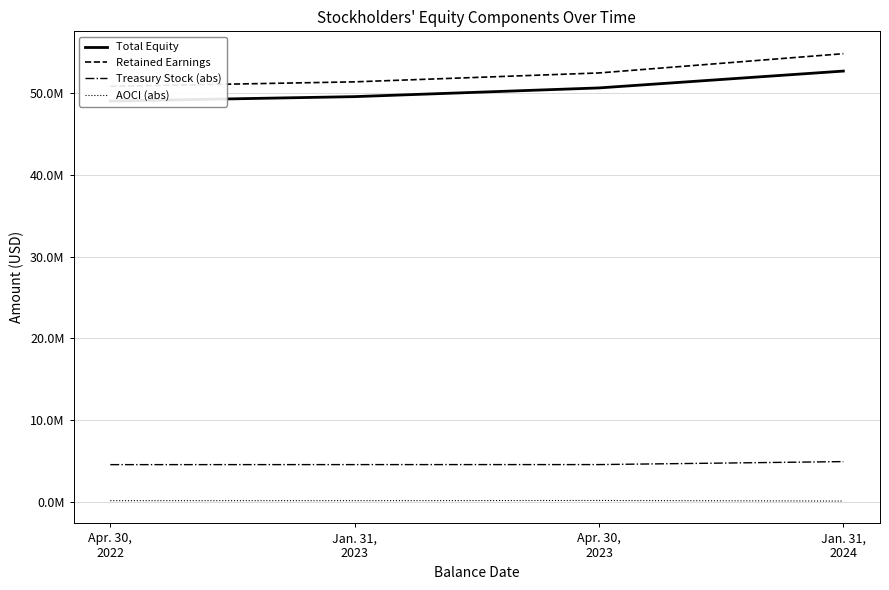

What is the difference between the Retained Earnings values at Jan. 31,
2023 and Jan. 31,
2024?

3445000